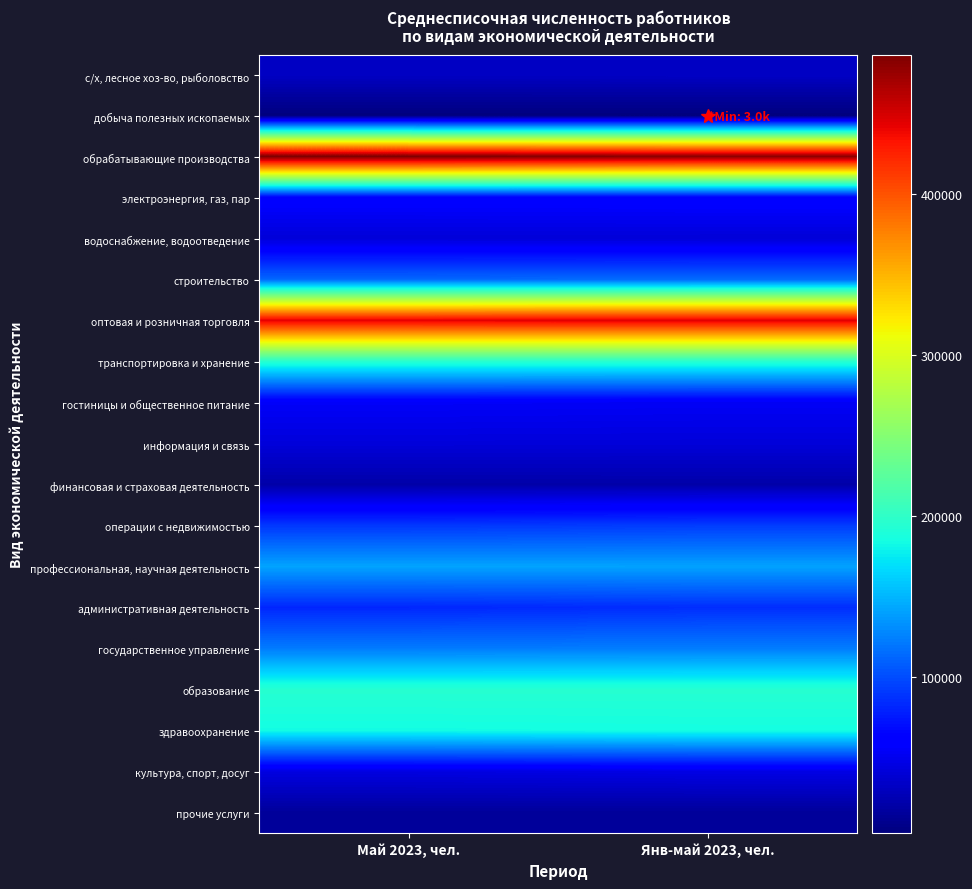

What is the maximum value shown in the chart?

486089